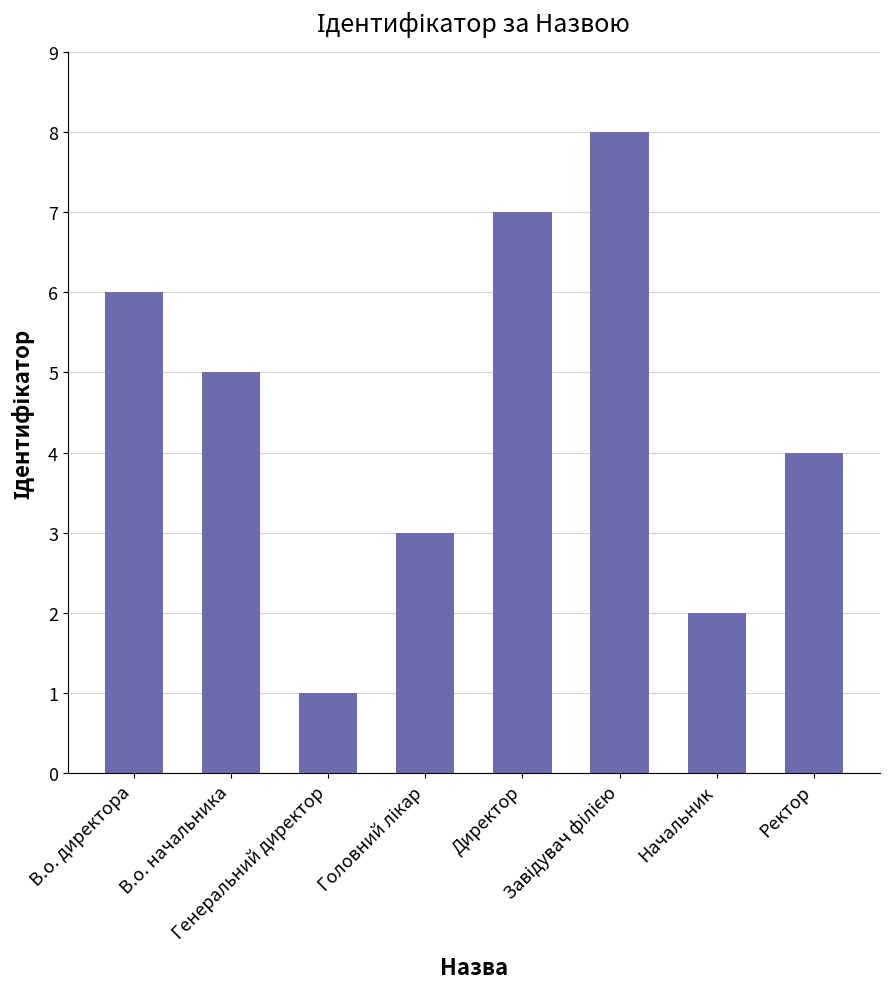

What is the difference between the maximum and minimum values?

7